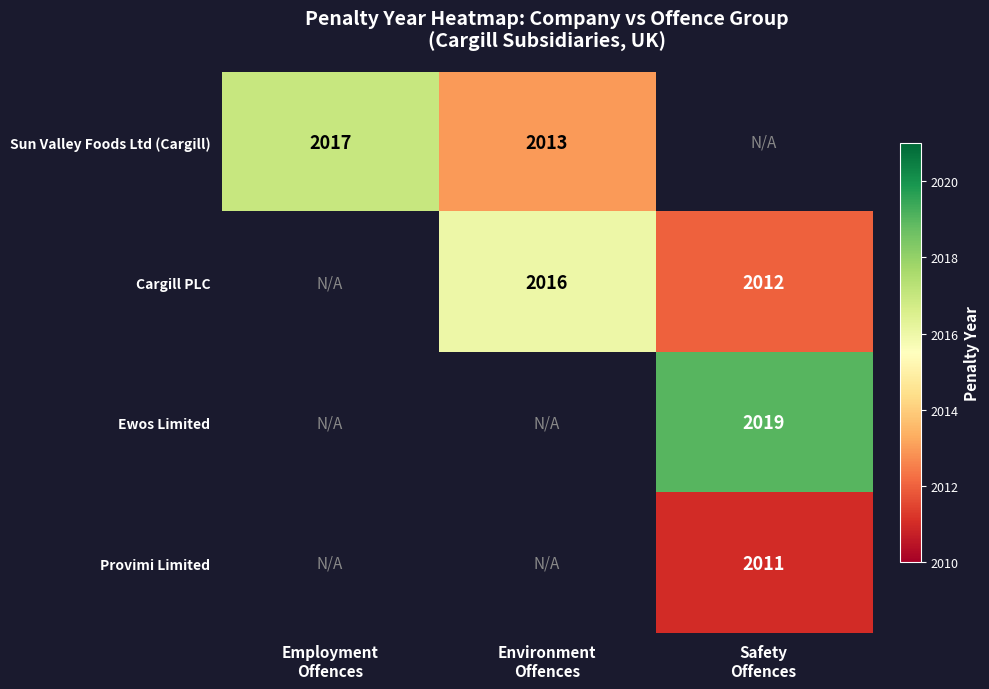

Count the number of categories in the chart.

3